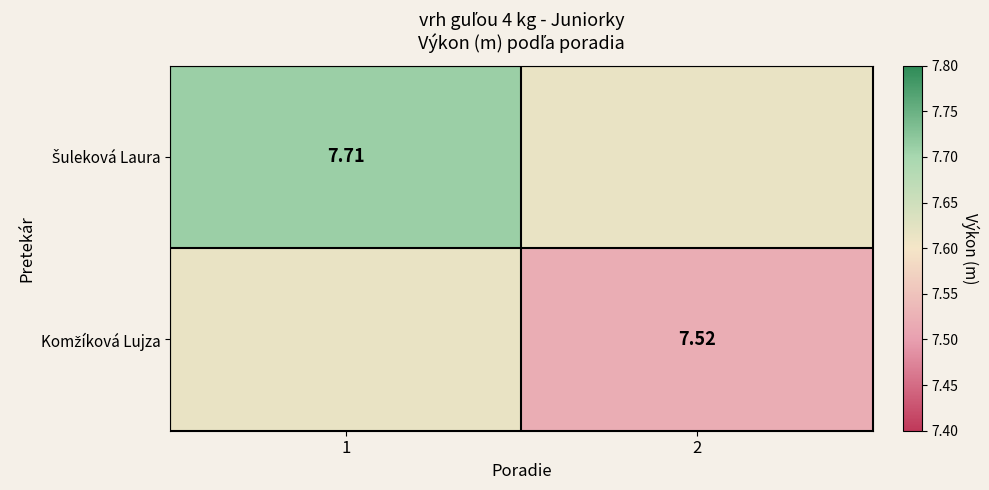

Is it true that Komžíková Lujza equals 7.6 at 1?

True